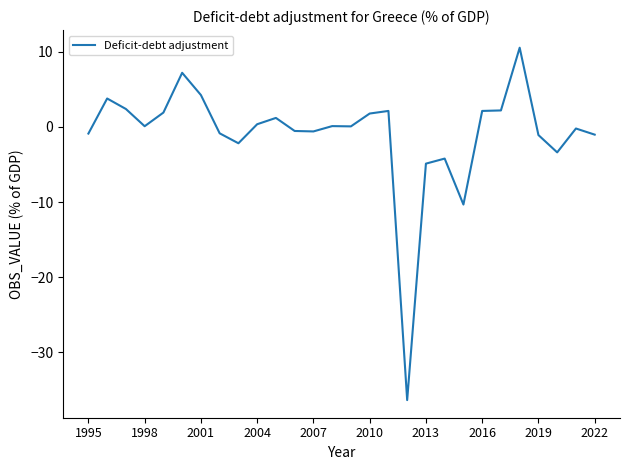

How many lines are shown in the chart?

1